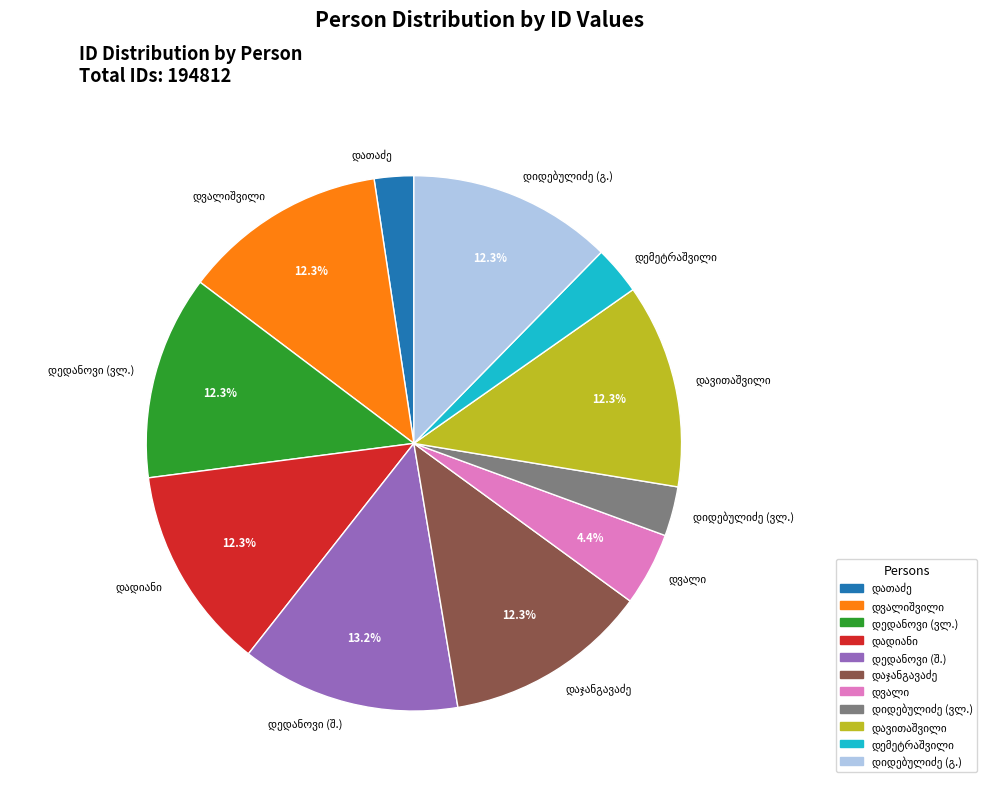

Is there a majority slice in this chart?

No